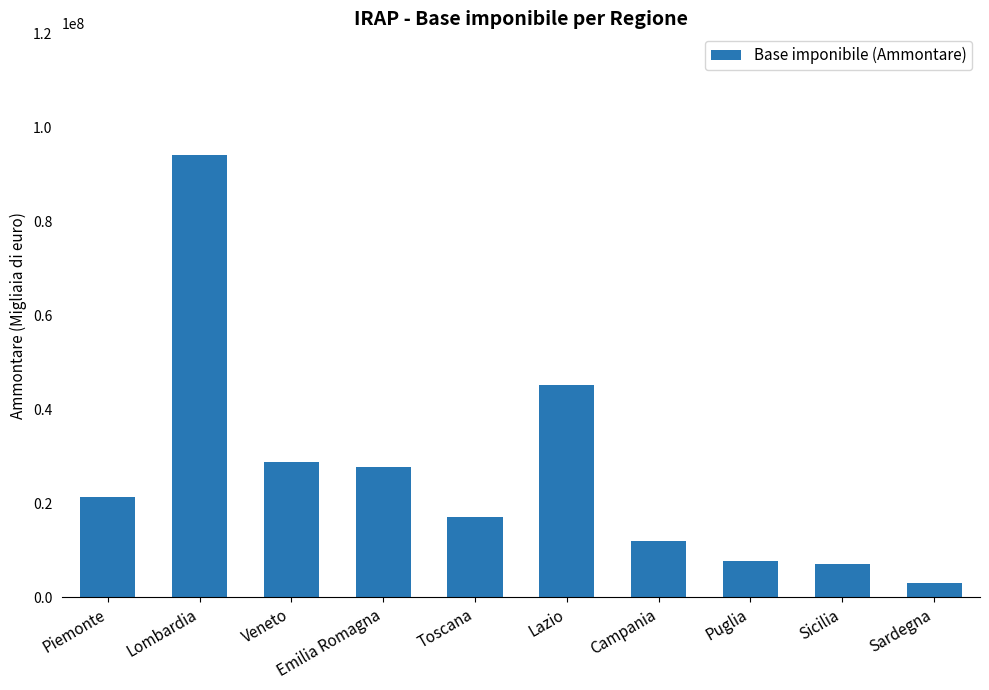

What is the smallest value displayed?

3039277